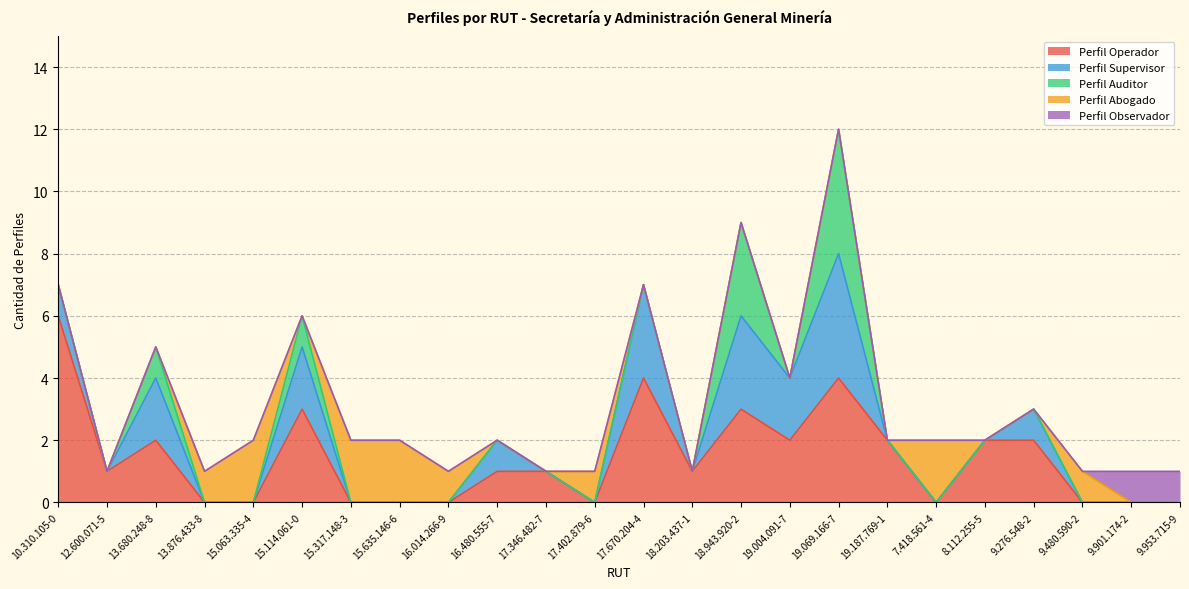

Which series has the largest total across all categories?

Perfil Operador